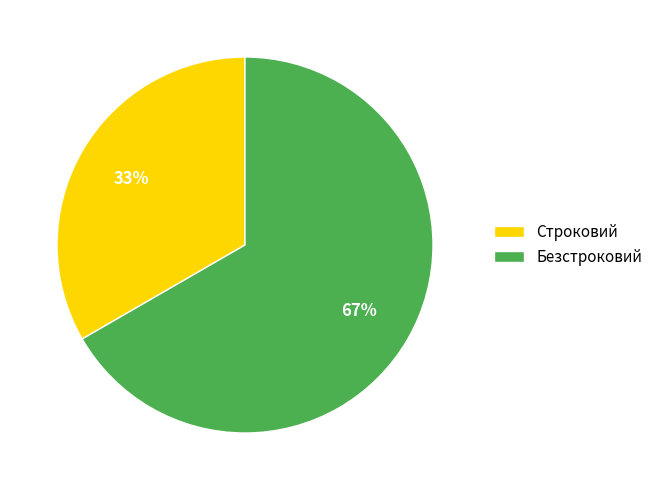

Do Строковий and Безстроковий together represent more than half of the pie?

Yes